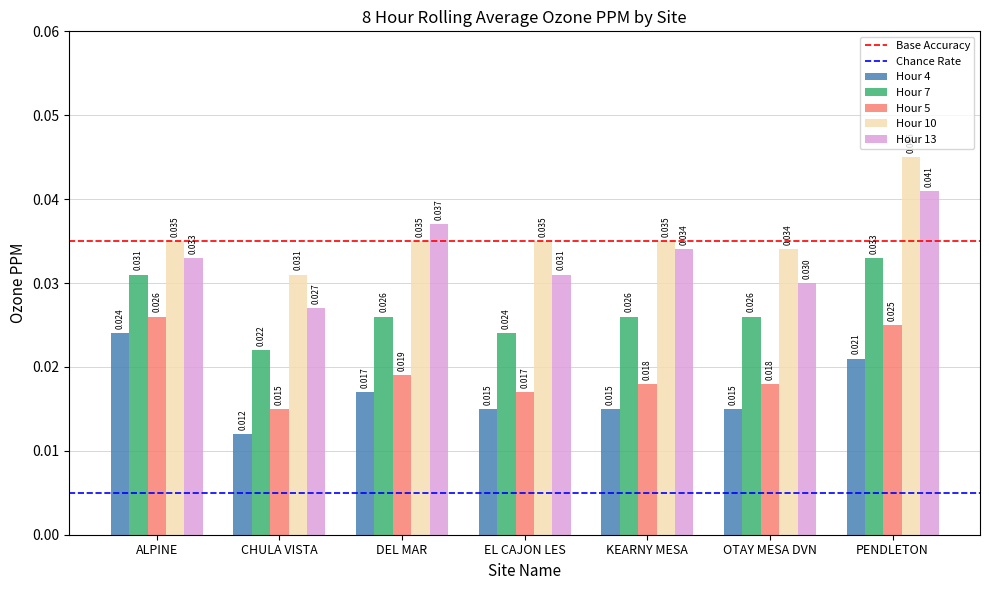

At which category is the sum across all series the highest?

PENDLETON